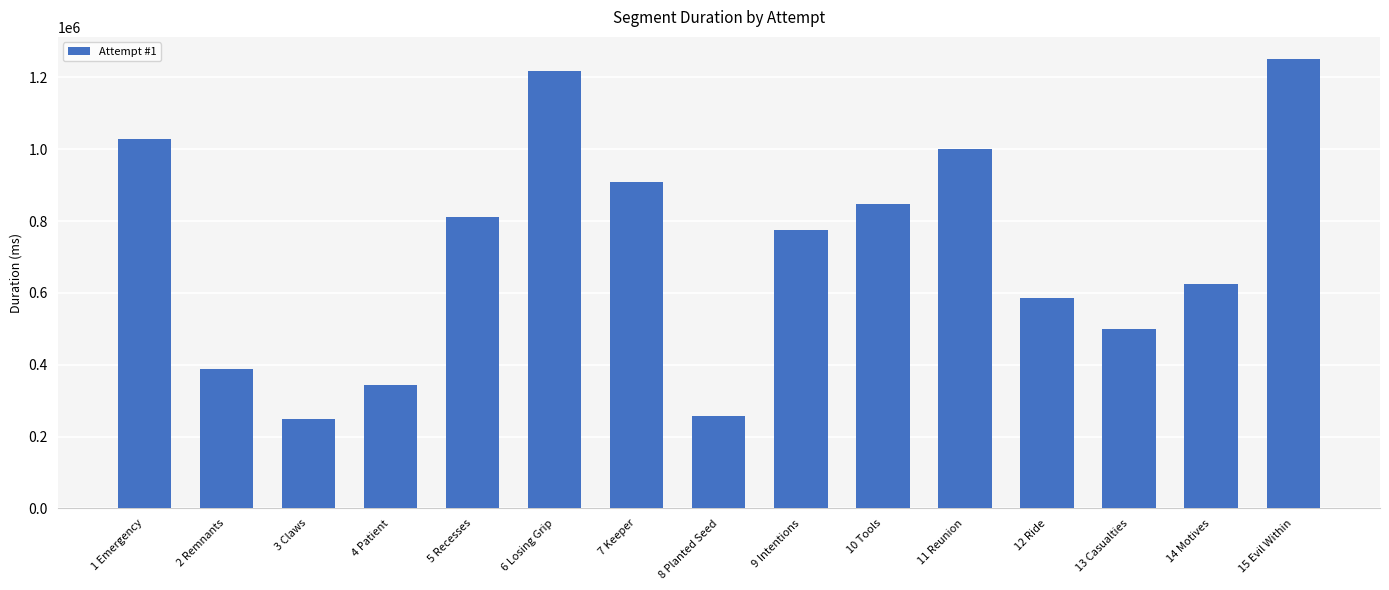

What is the value of the 4th bar from the left?

344808